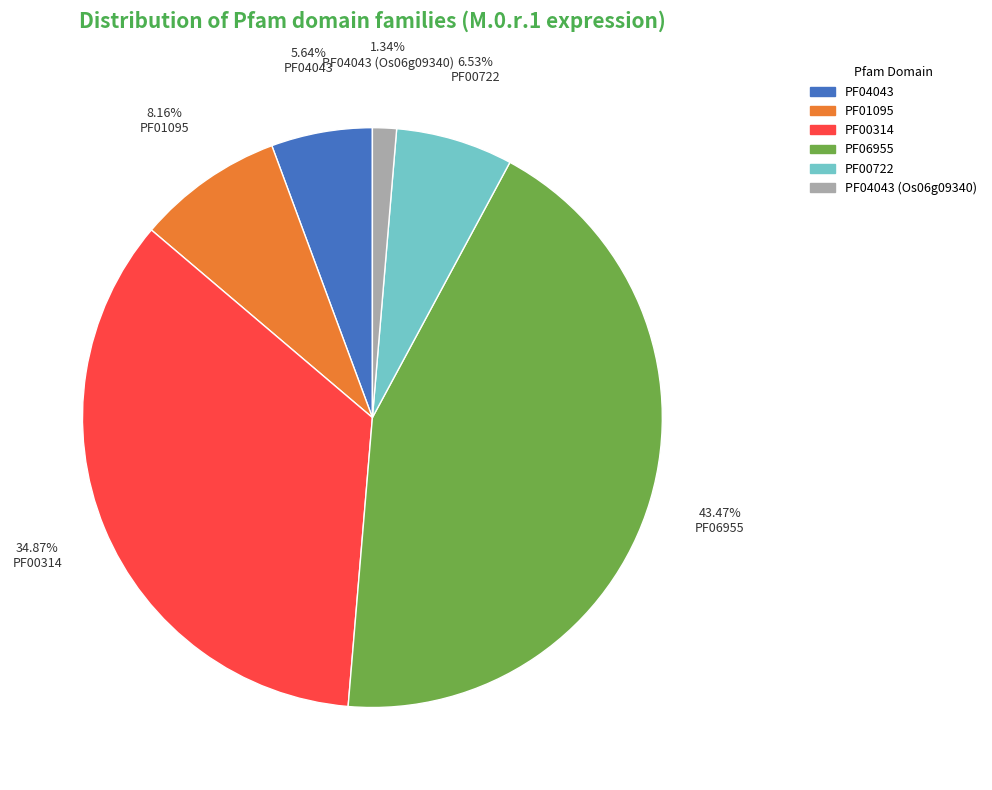

The PF01095 slice represents 8% of the pie. True or false?

True